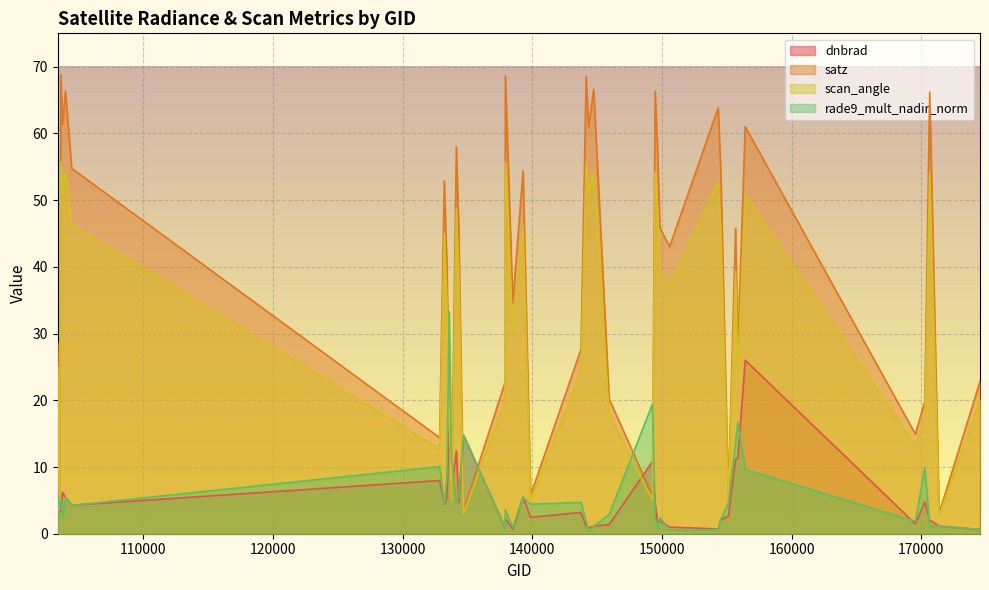

The value of scan_angle at 143752 is 38.4. True or false?

False